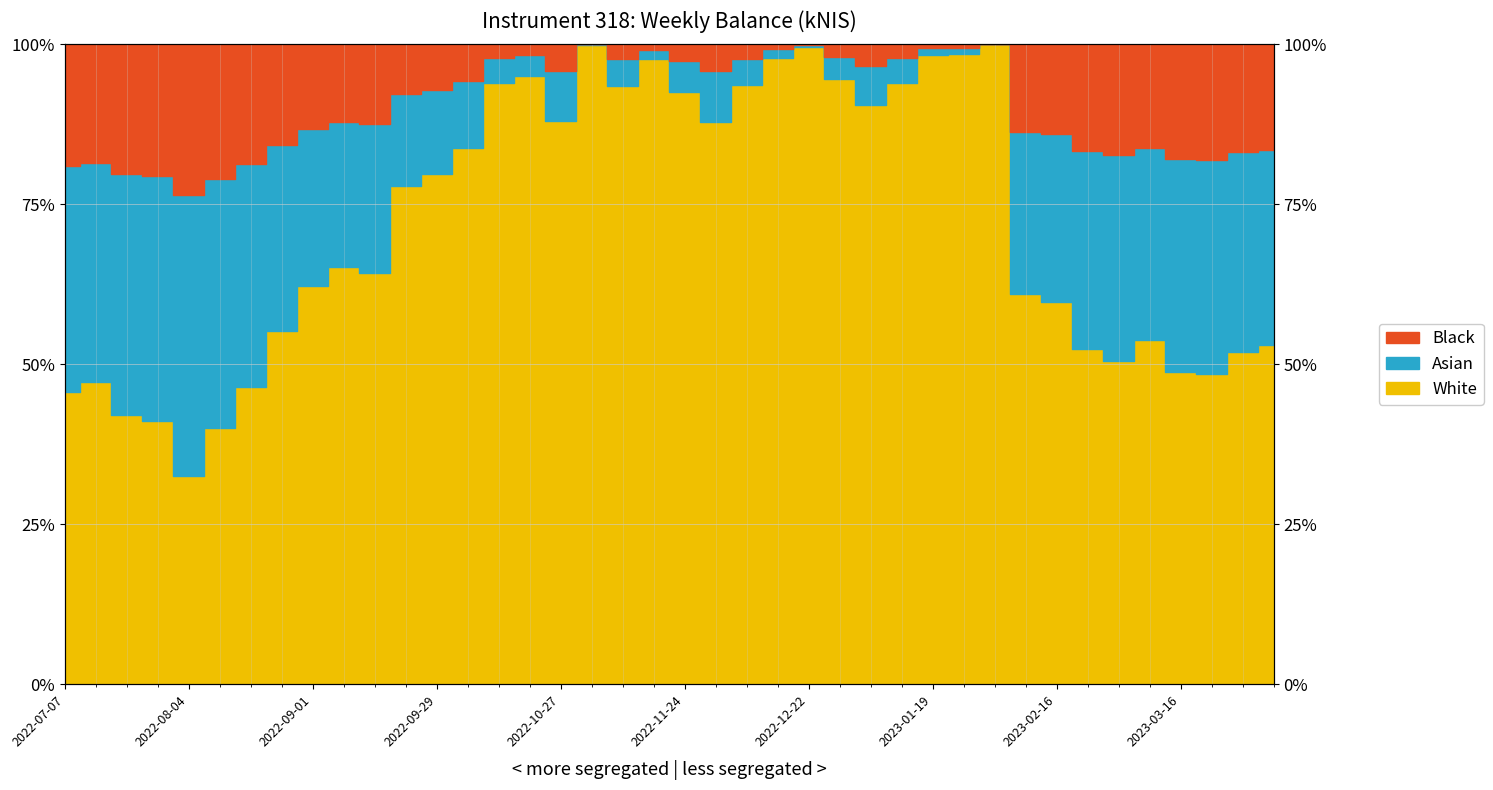

What is the smallest value displayed?

32.6